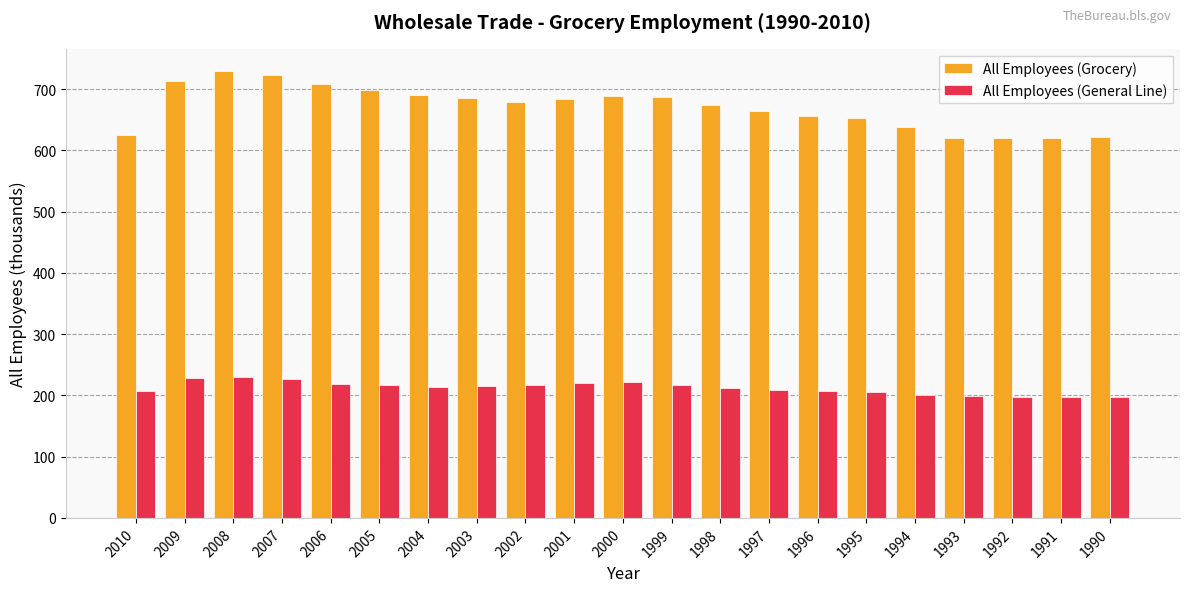

Is the value of All Employees (Grocery) at 1998 greater than the value of All Employees (General Line) at 1994?

Yes